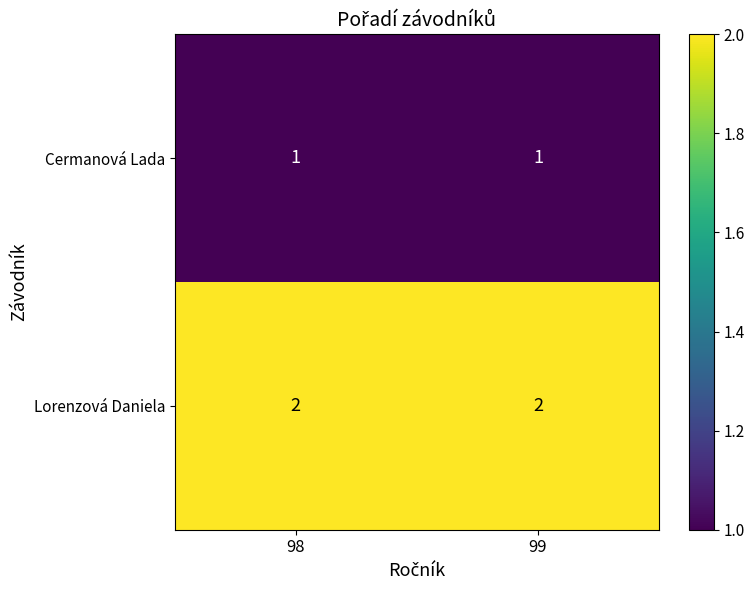

Rank the series at 99 from highest to lowest value.

Lorenzová Daniela, Cermanová Lada